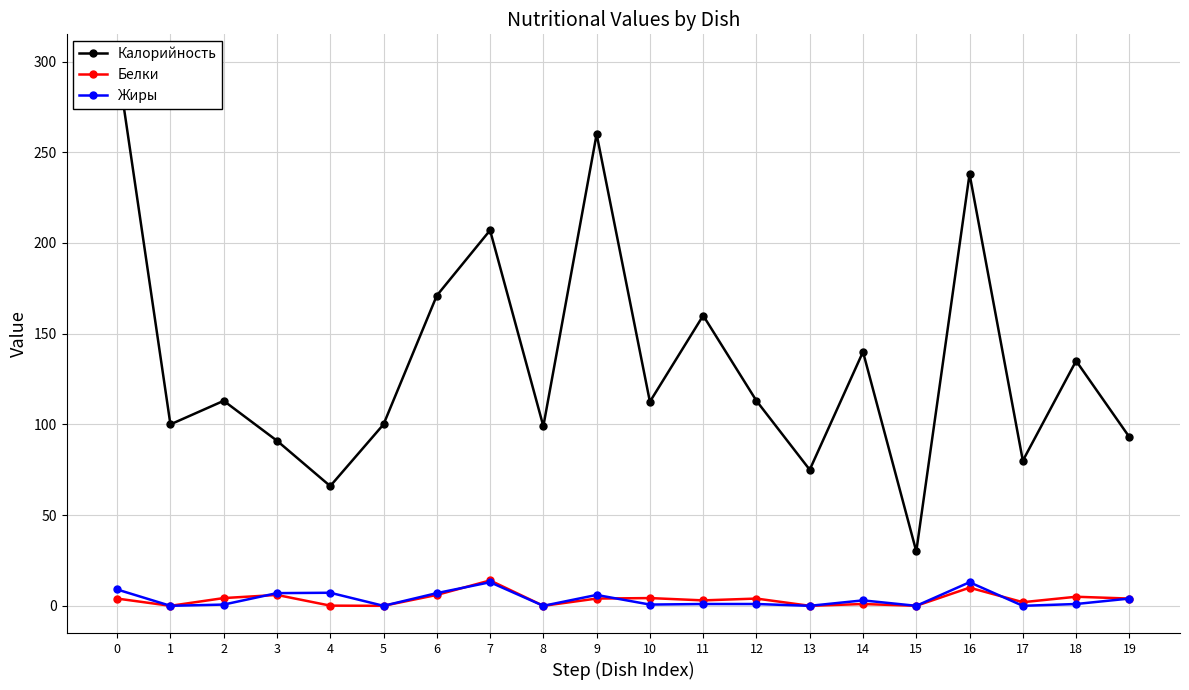

True or false: Белки has more than 0 interior local peaks.

True